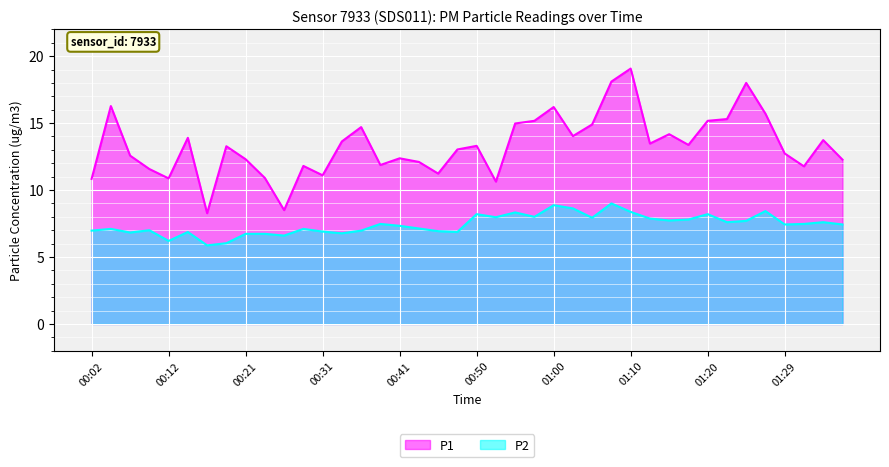

Is the value of P1 at 01:12 greater than the value of P2 at 00:07?

Yes